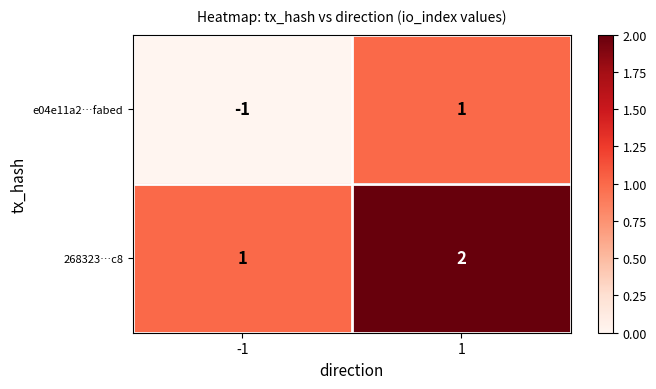

List the series in order of their peak value, lowest first.

e04e11a2…fabed, 268323…c8